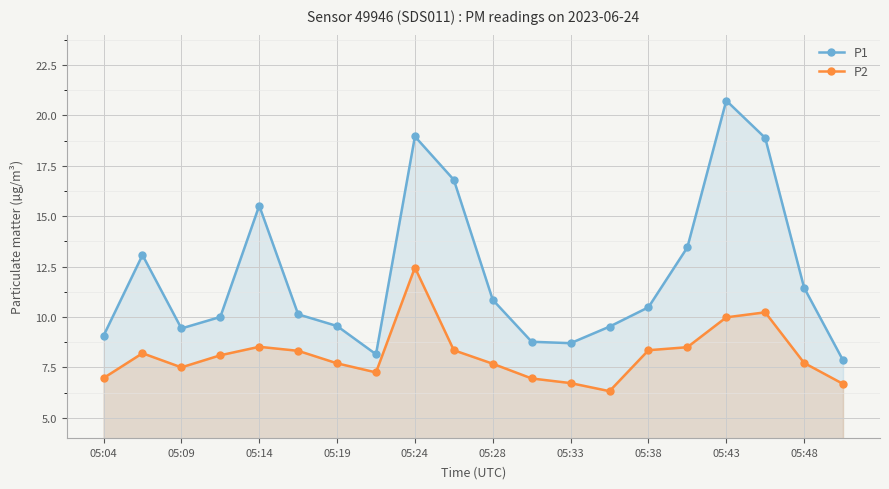

Does the chart display data point markers on the line(s)?

Yes